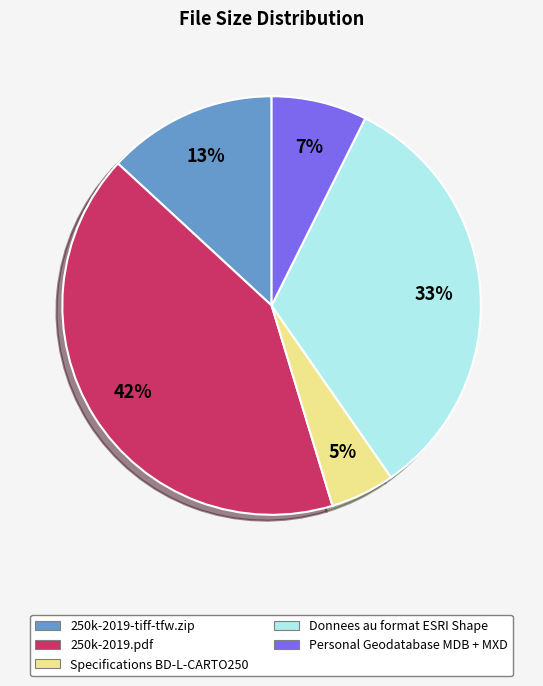

Is the sum of Specifications BD-L-CARTO250 and 250k-2019.pdf greater than half?

No